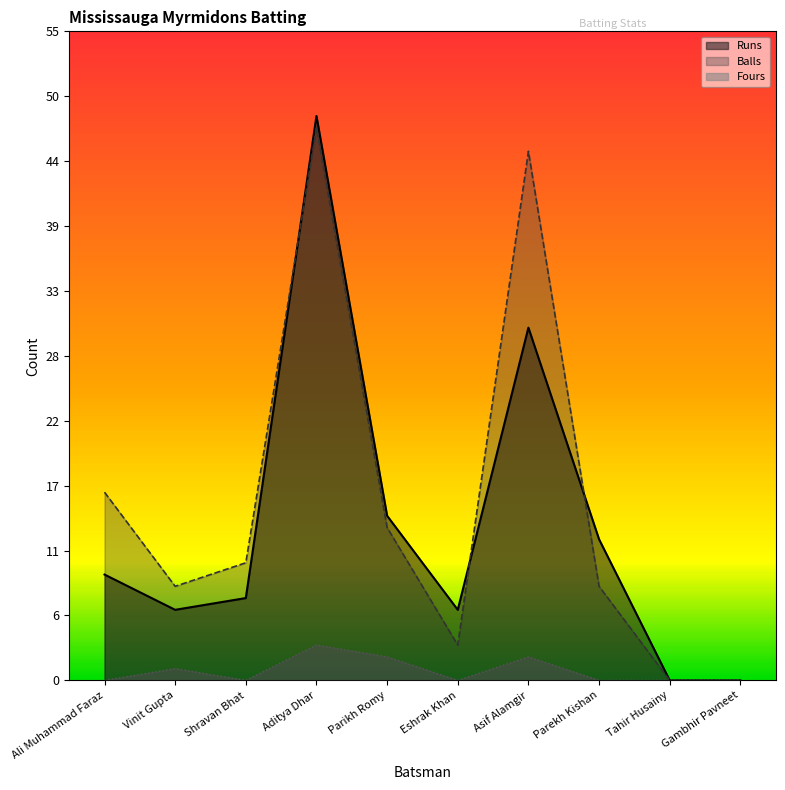

Reading left to right, extract all data points from this chart.

Runs: Ali Muhammad Faraz=9	Vinit Gupta=6	Shravan Bhat=7	Aditya Dhar=48	Parikh Romy=14	Eshrak Khan=6	Asif Alamgir=30	Parekh Kishan=12	Tahir Husainy=0	Gambhir Pavneet=0
Balls: Ali Muhammad Faraz=16	Vinit Gupta=8	Shravan Bhat=10	Aditya Dhar=47	Parikh Romy=13	Eshrak Khan=3	Asif Alamgir=45	Parekh Kishan=8	Tahir Husainy=0	Gambhir Pavneet=0
Fours: Ali Muhammad Faraz=0	Vinit Gupta=1	Shravan Bhat=0	Aditya Dhar=3	Parikh Romy=2	Eshrak Khan=0	Asif Alamgir=2	Parekh Kishan=0	Tahir Husainy=0	Gambhir Pavneet=0